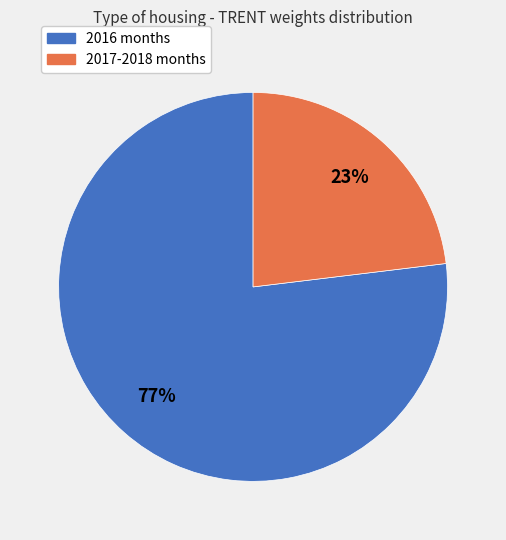

To the nearest percent, what is the average slice percentage?

50%